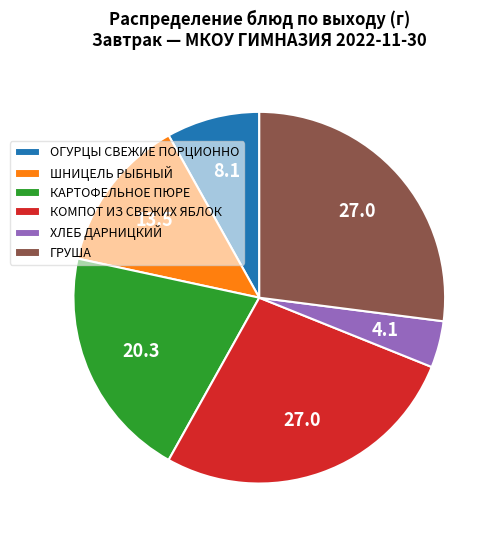

What is the smallest slice in the pie chart?

ХЛЕБ ДАРНИЦКИЙ